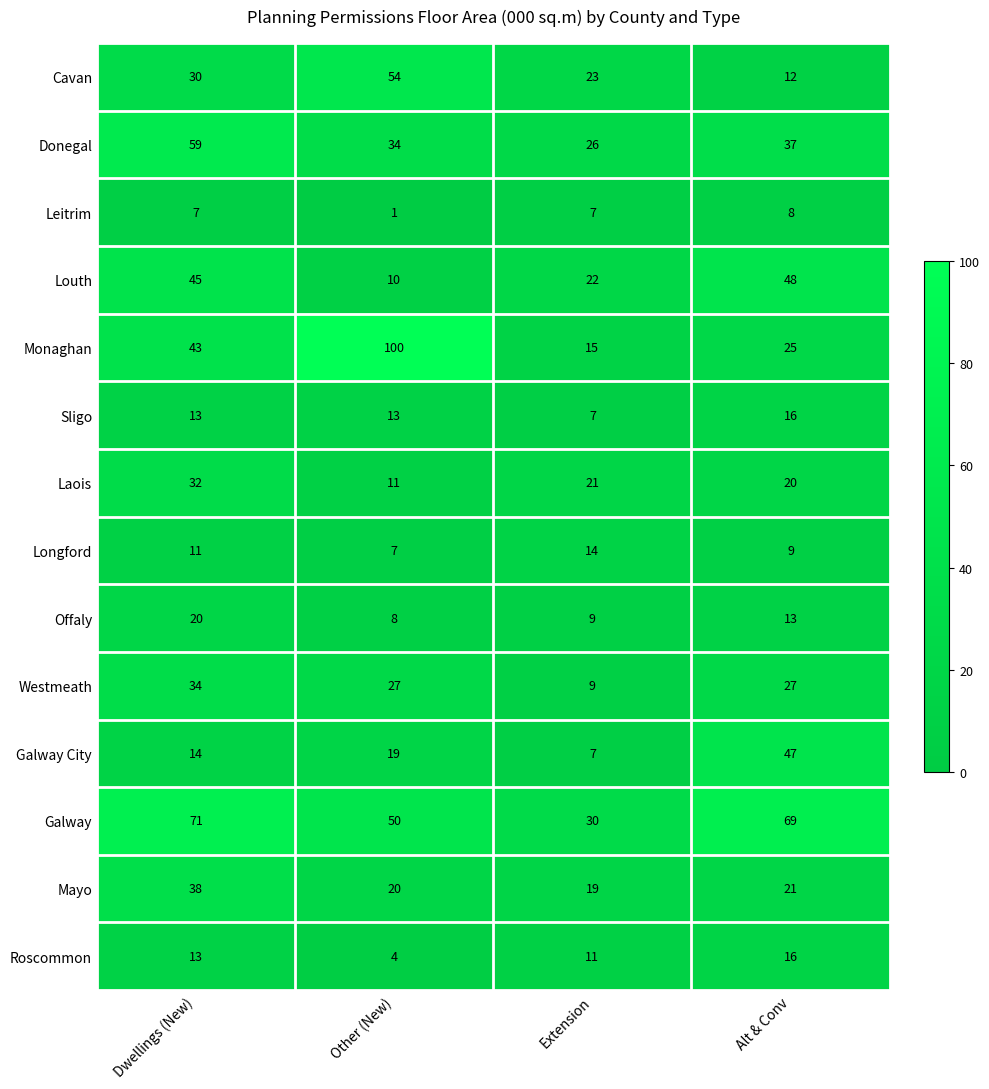

What is the difference between the second highest and minimum values in the Galway City series?

12